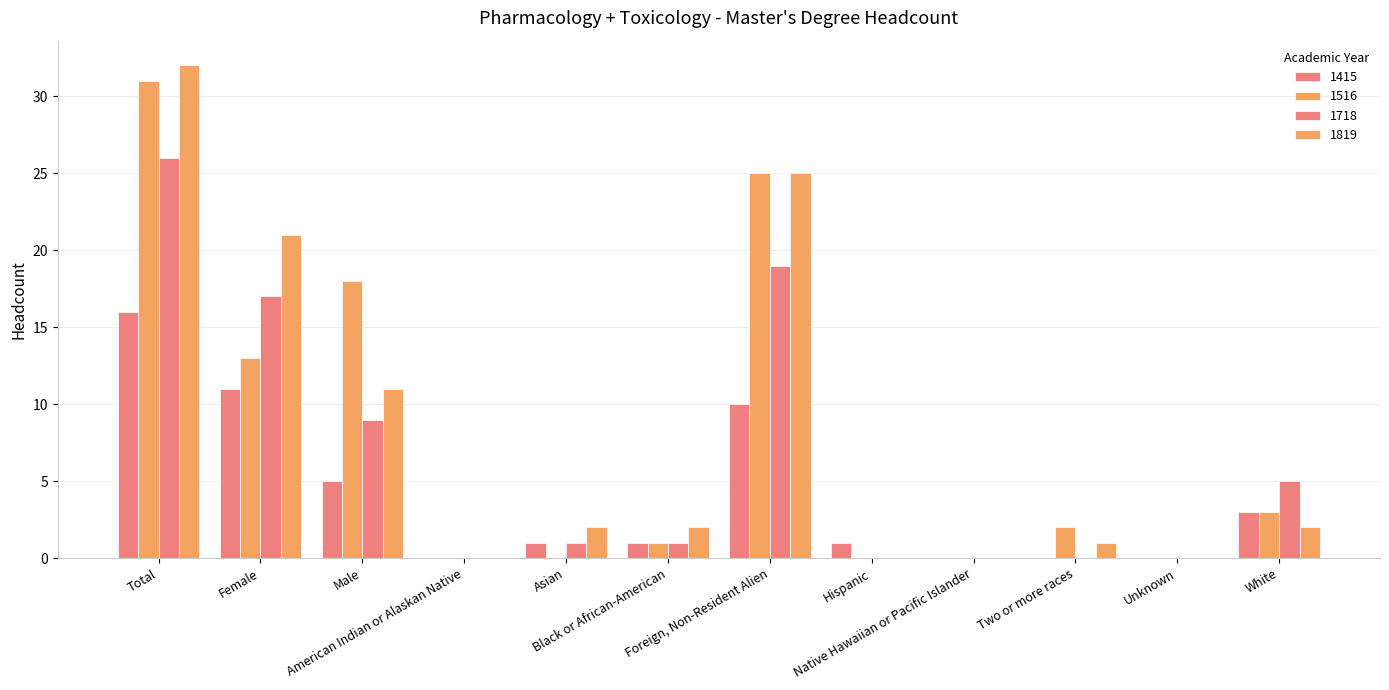

Is it true that 1516 equals 3 at White?

True